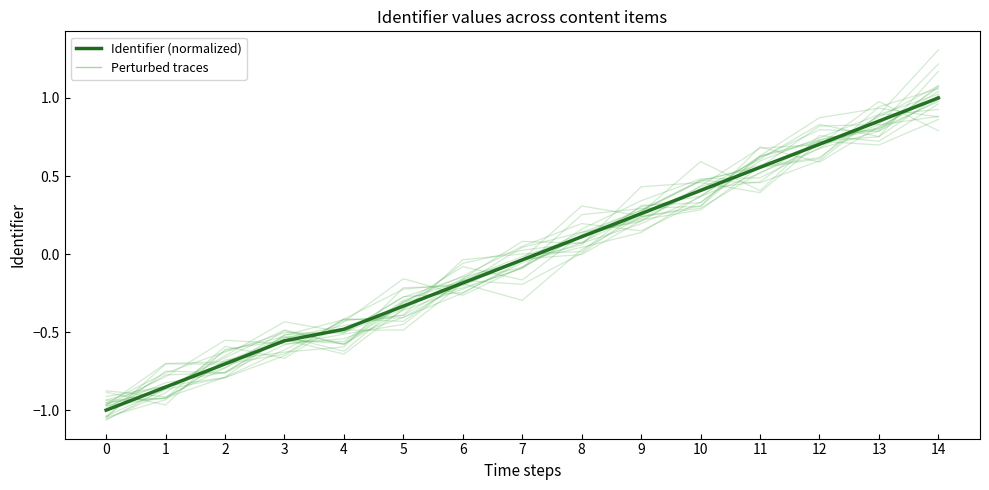

What is the difference between the maximum and minimum values?

2.0